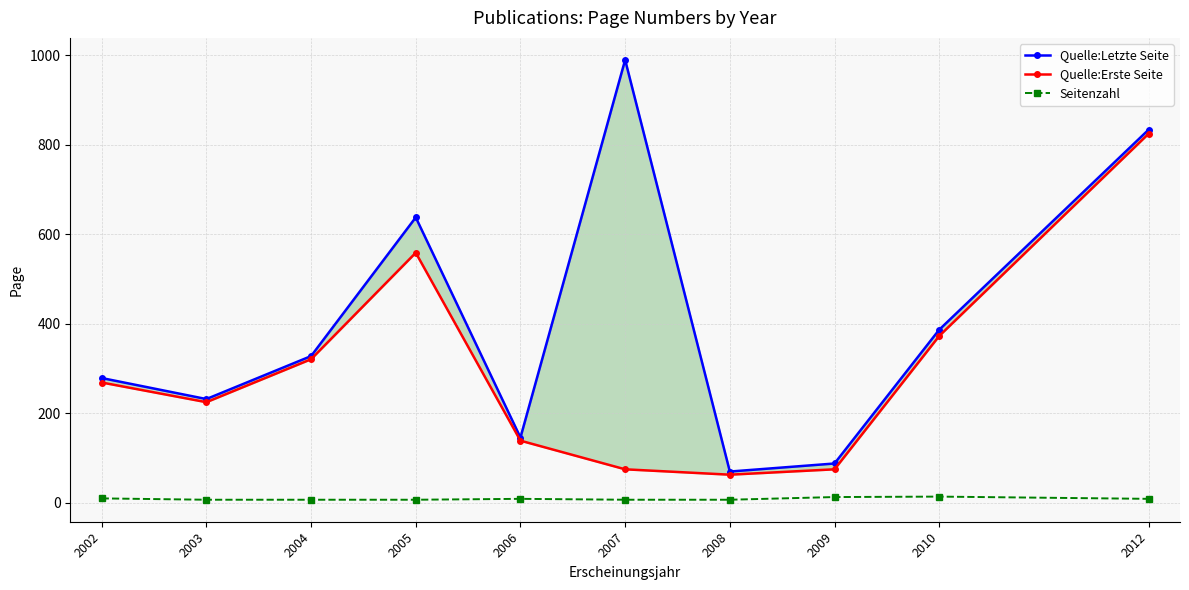

What are all the series names shown in the legend?

Quelle:Letzte Seite, Quelle:Erste Seite, Seitenzahl